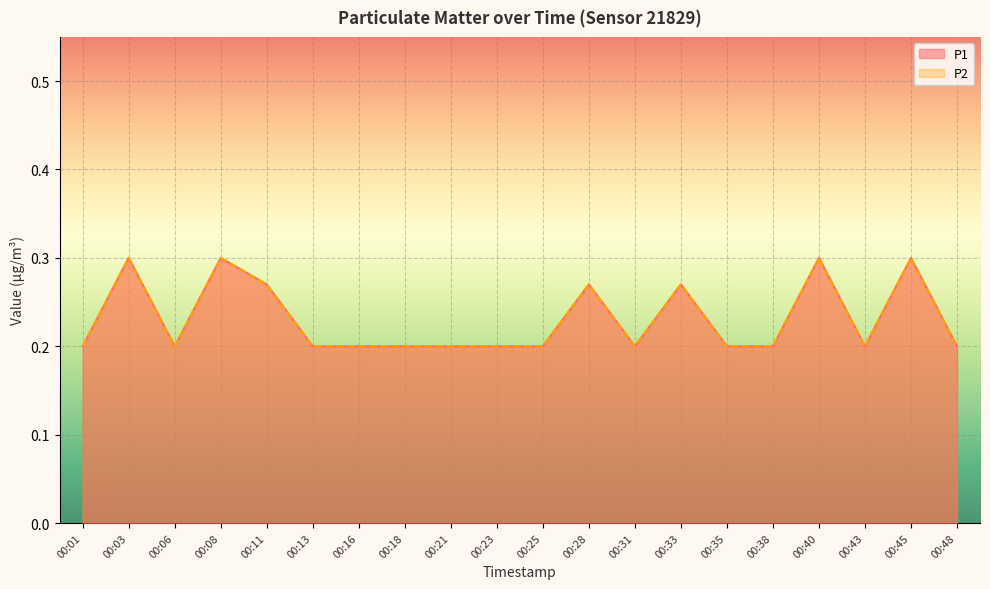

Reading left to right, transcribe all the data shown in this chart.

P1: 0.2	0.3	0.2	0.3	0.3	0.2	0.2	0.2	0.2	0.2	0.2	0.3	0.2	0.3	0.2	0.2	0.3	0.2	0.3	0.2
P2: 0.2	0.3	0.2	0.3	0.3	0.2	0.2	0.2	0.2	0.2	0.2	0.3	0.2	0.3	0.2	0.2	0.3	0.2	0.3	0.2